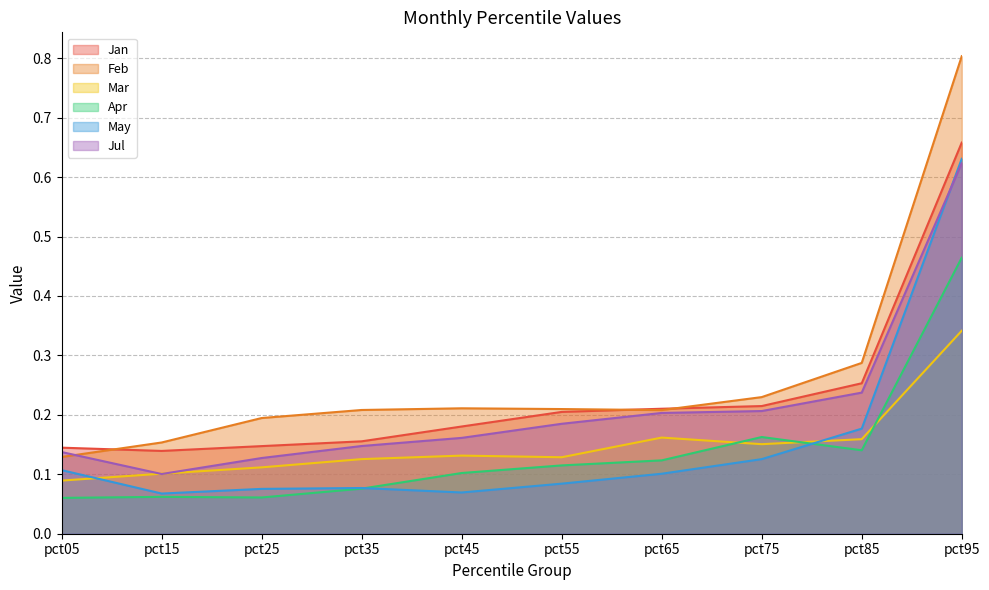

True or false: Jan has a value of 0.1 at pct65.

False